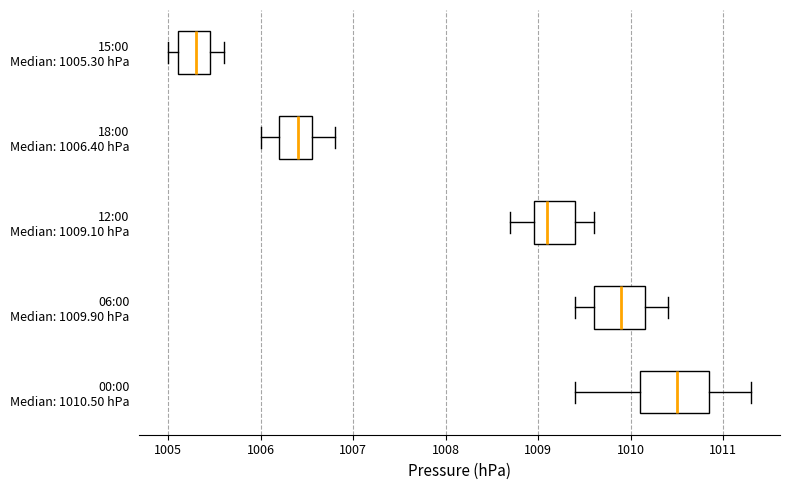

Where is the left edge of the box for 18:00 Median: 1006.40 hPa on the x-axis? The values are not printed on the chart, so give them approximately, as read against the axis.

1006.2